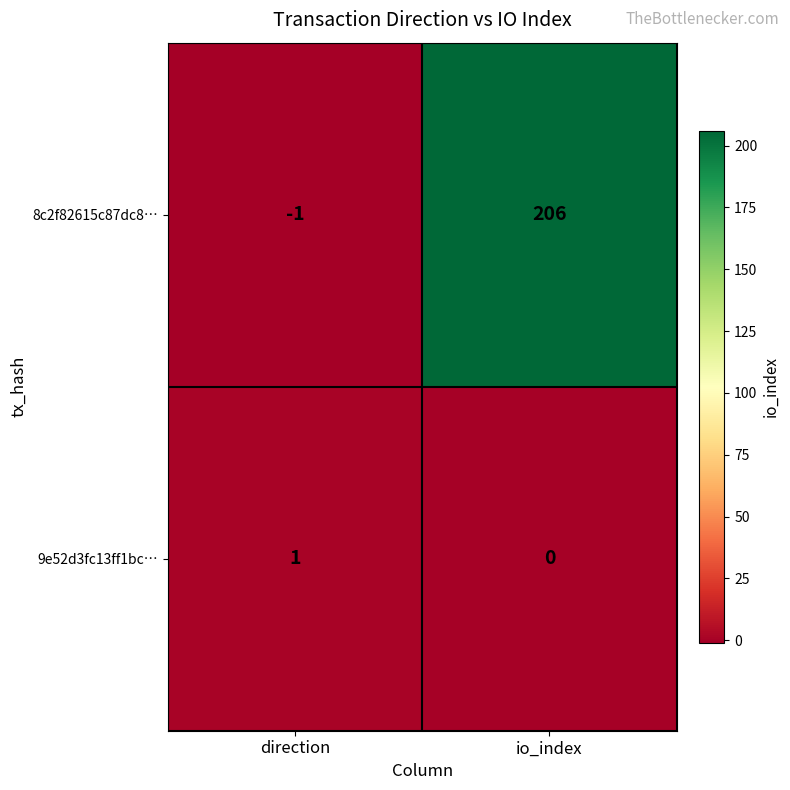

Rank the series by their maximum value, from lowest to highest.

9e52d3fc13ff1bc…, 8c2f82615c87dc8…